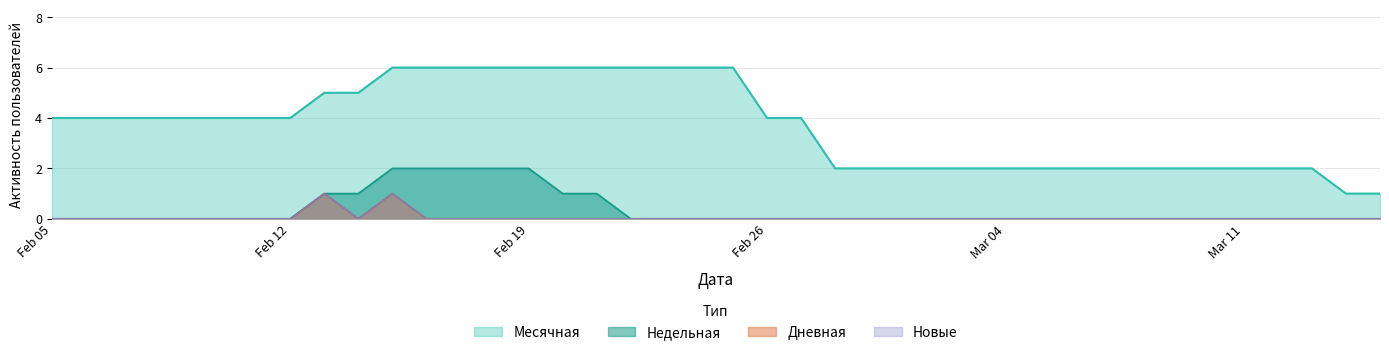

At how many categories does at least one series exceed 0?

40